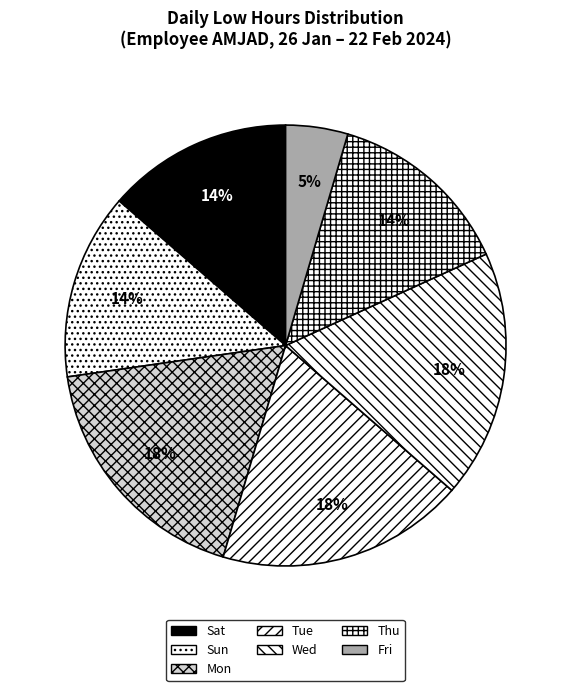

Count the number of slices in the pie.

7